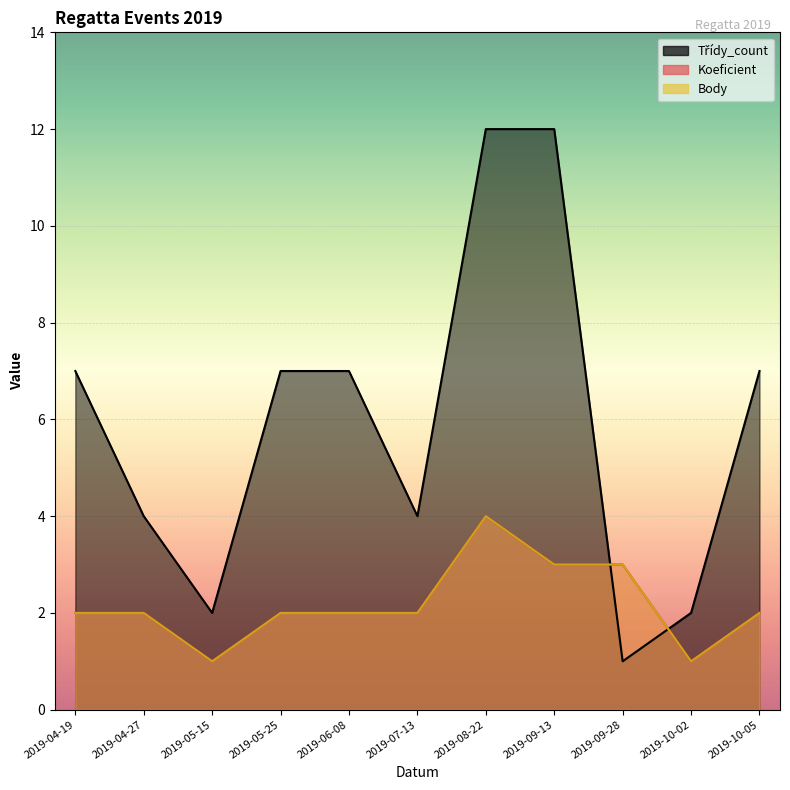

What is the sum of all Třídy_count values?

65